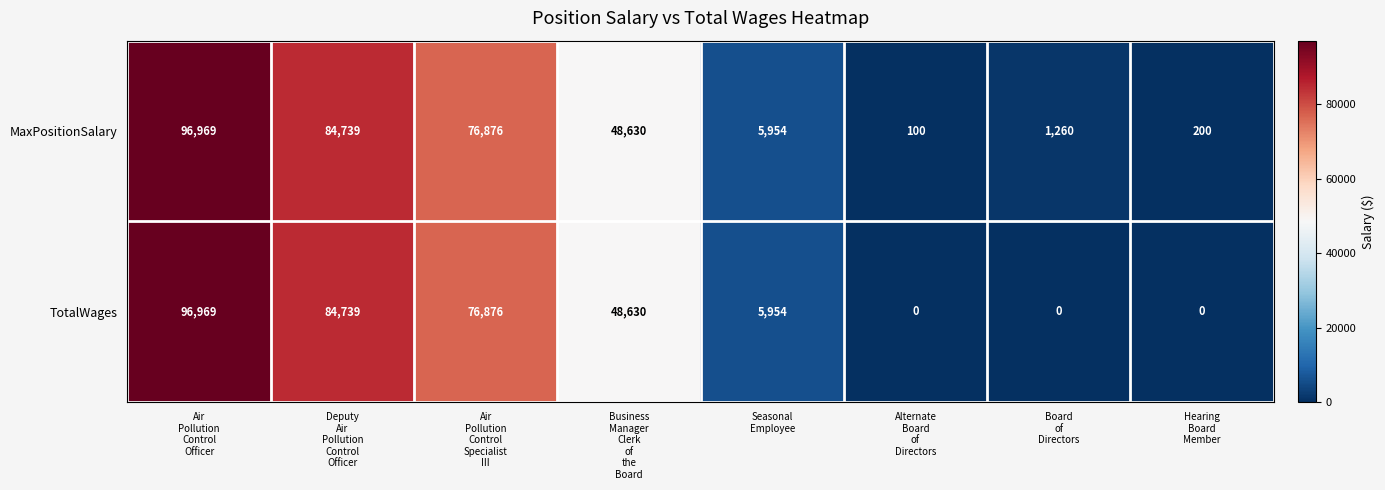

At how many categories does at least one series exceed 64602?

3